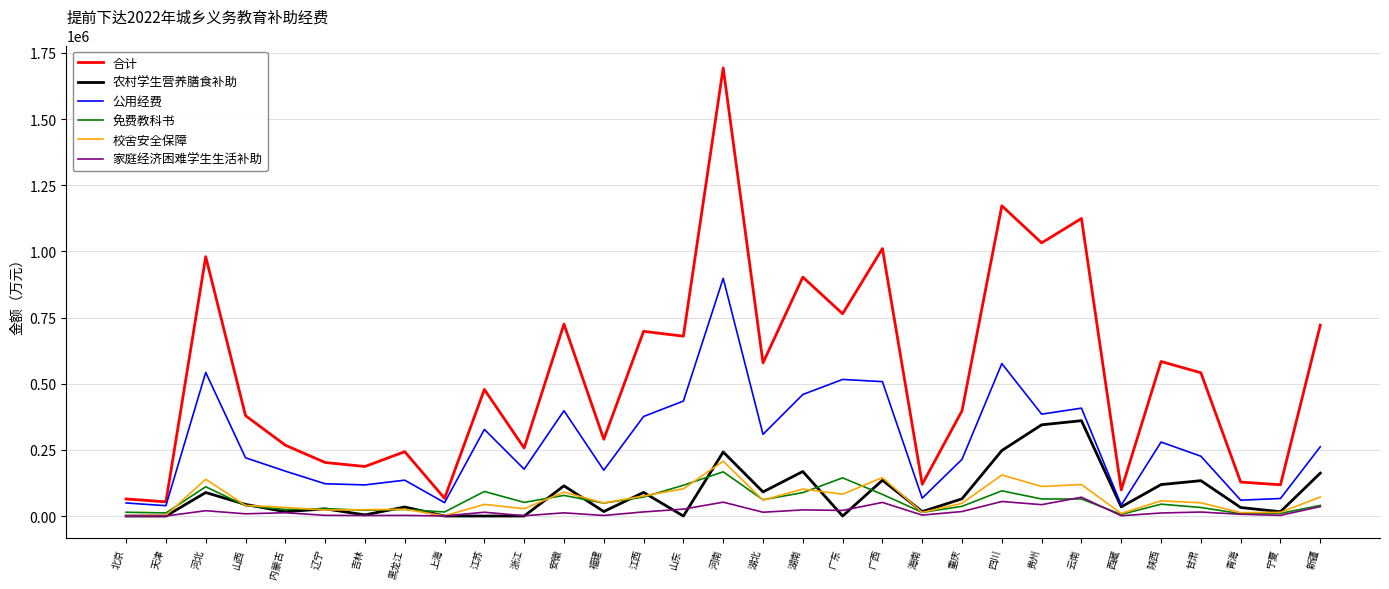

True or false: 校舍安全保障 and 合计 cross at least once.

False